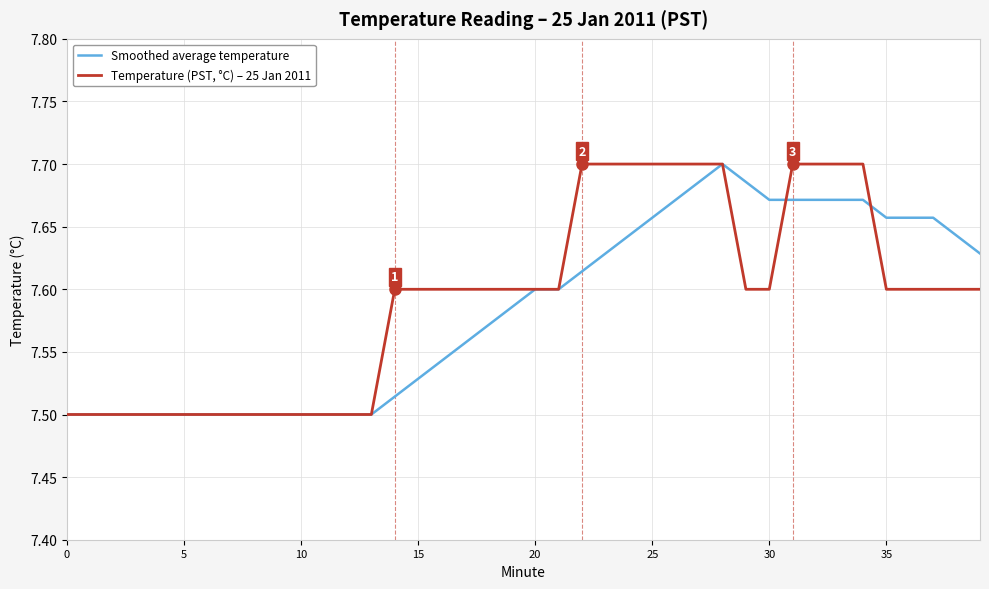

List the series in order of their overall mean, highest first.

Temperature (PST, °C) – 25 Jan 2011, Smoothed average temperature